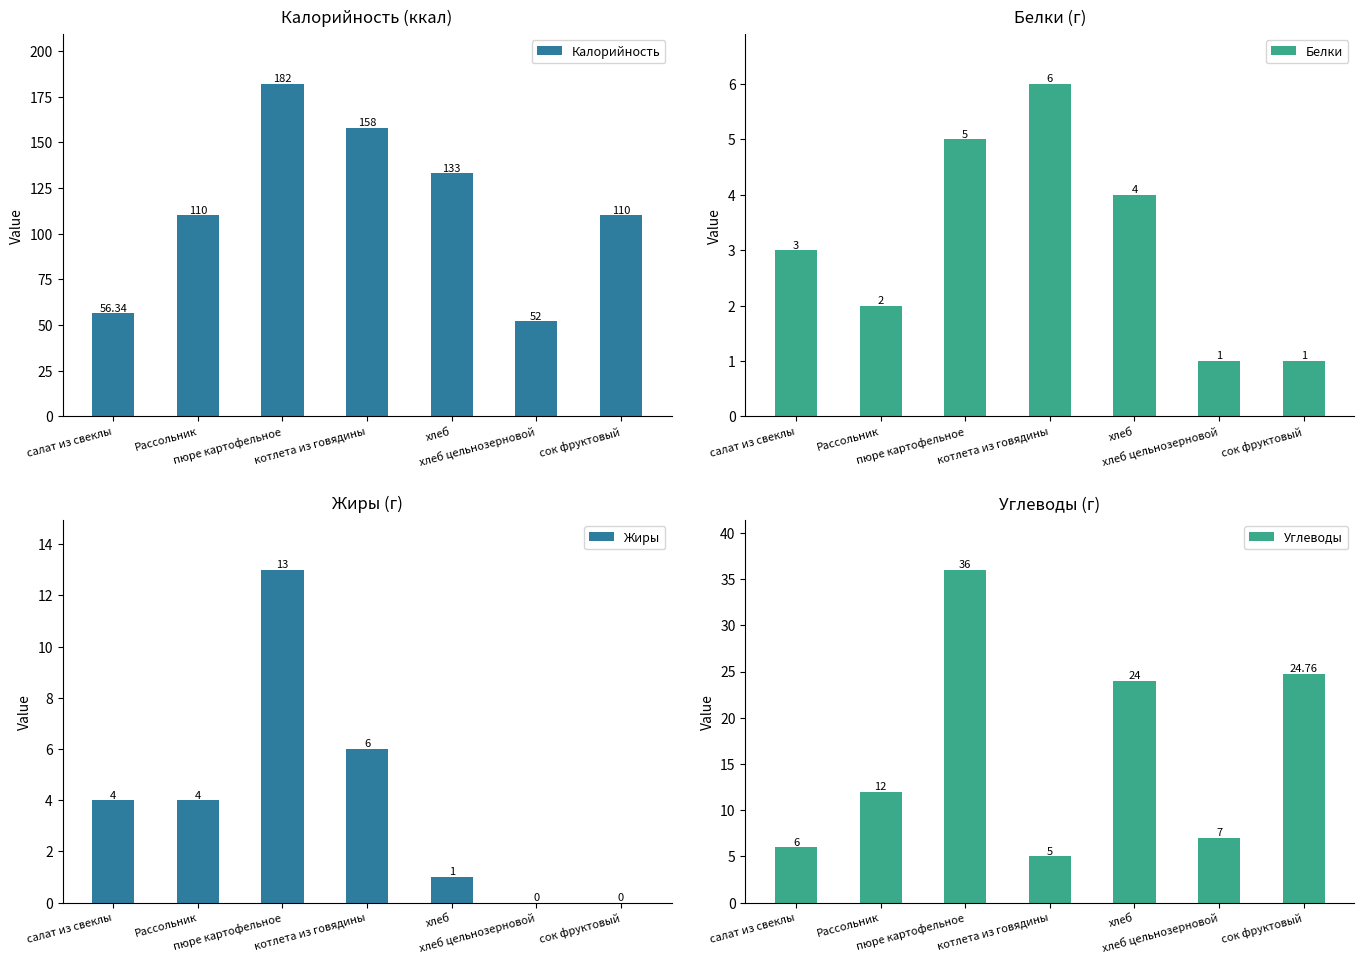

How many data points does each series have?

7